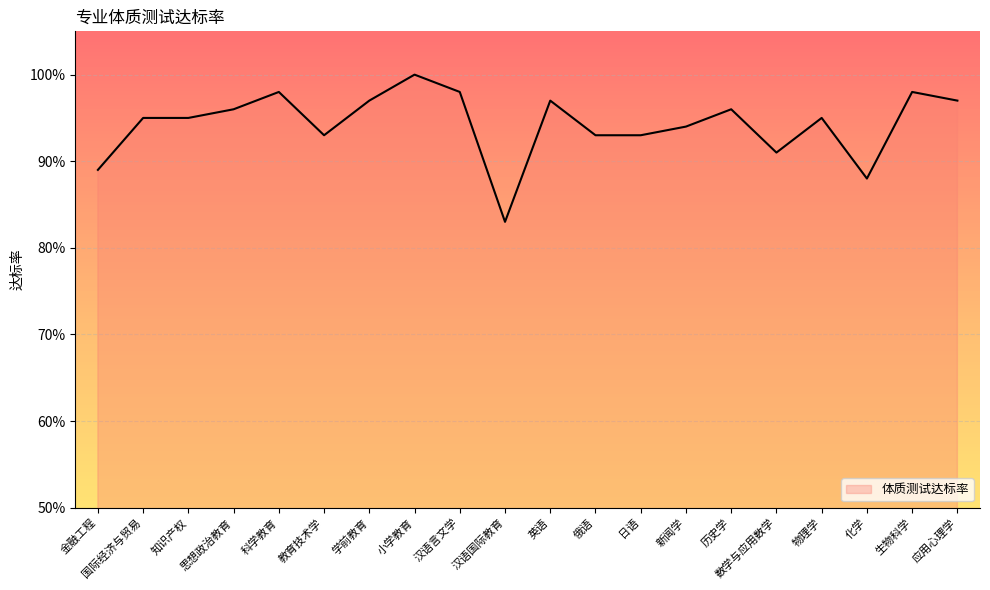

Does the chart display data point markers on the line(s)?

No